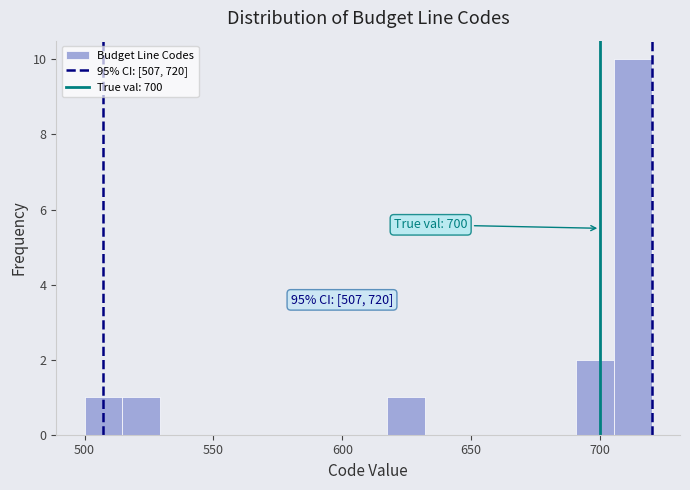

Read against the x-axis, roughly where is the centre of the tallest bar?

715